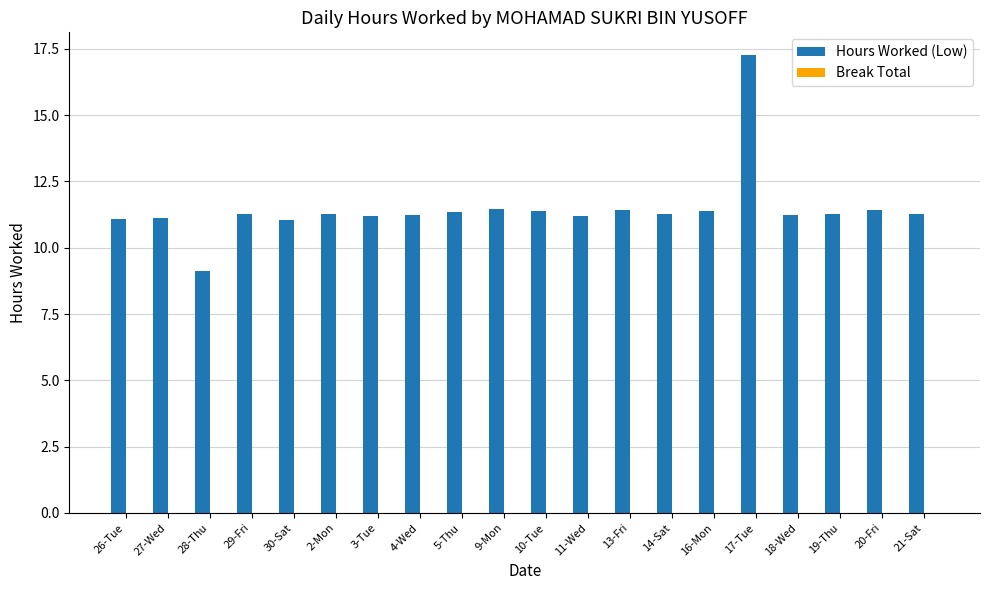

What is the label of the 2nd bar from the right?

20-Fri